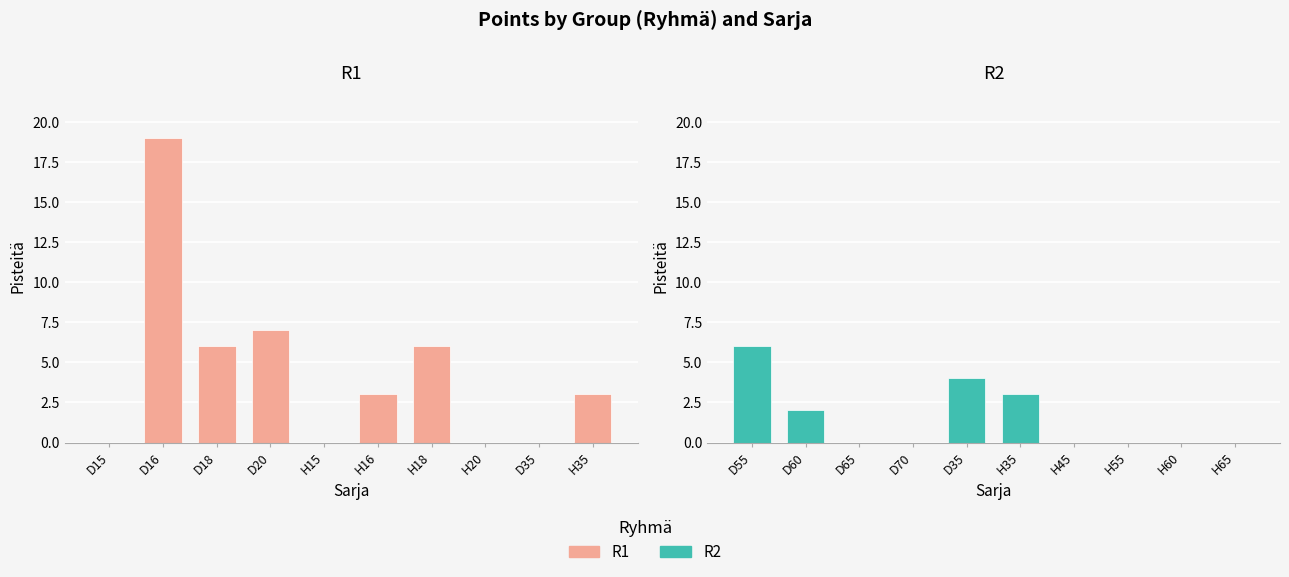

What value does the R1 series have at D16, to the nearest 10?

20